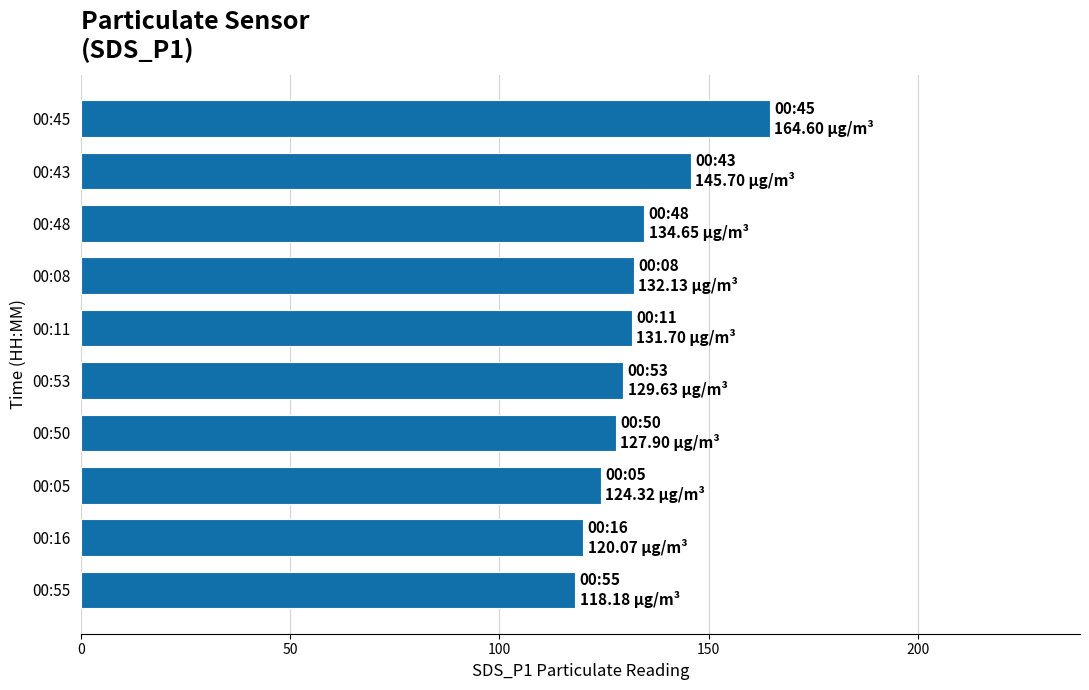

Which has a higher value, 00:45 or 00:53?

00:45